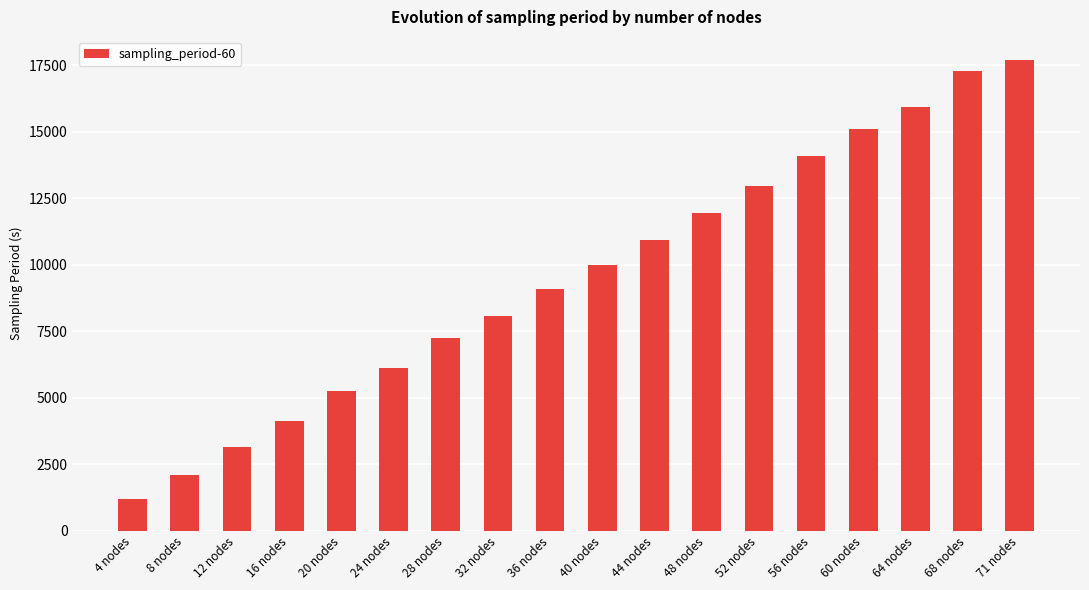

What is the change in value from 8 nodes to 24 nodes?

+4020.7